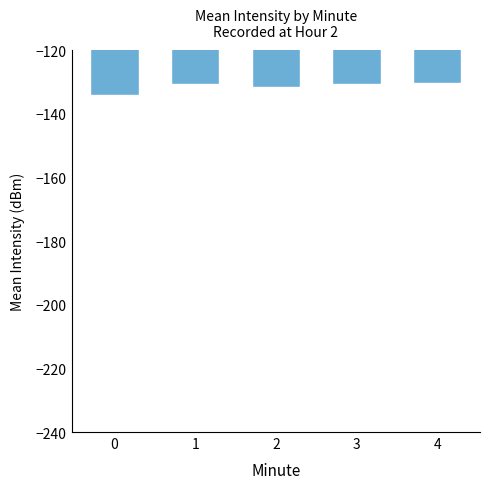

What is the value of the 3rd bar from the left?

-131.5